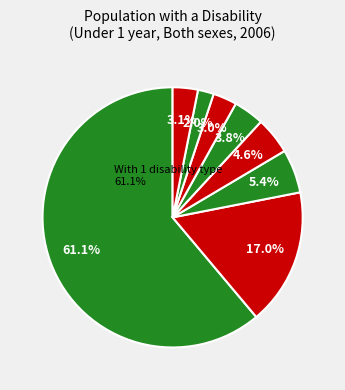

Which has a higher value, With 3 disability types or With 1 disability type?

With 1 disability type